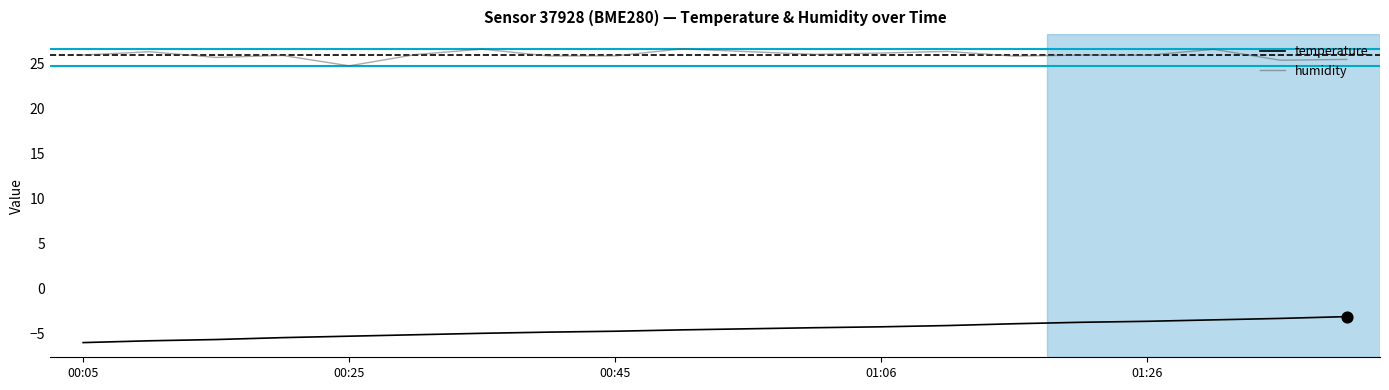

Which series has the largest total across all categories?

humidity